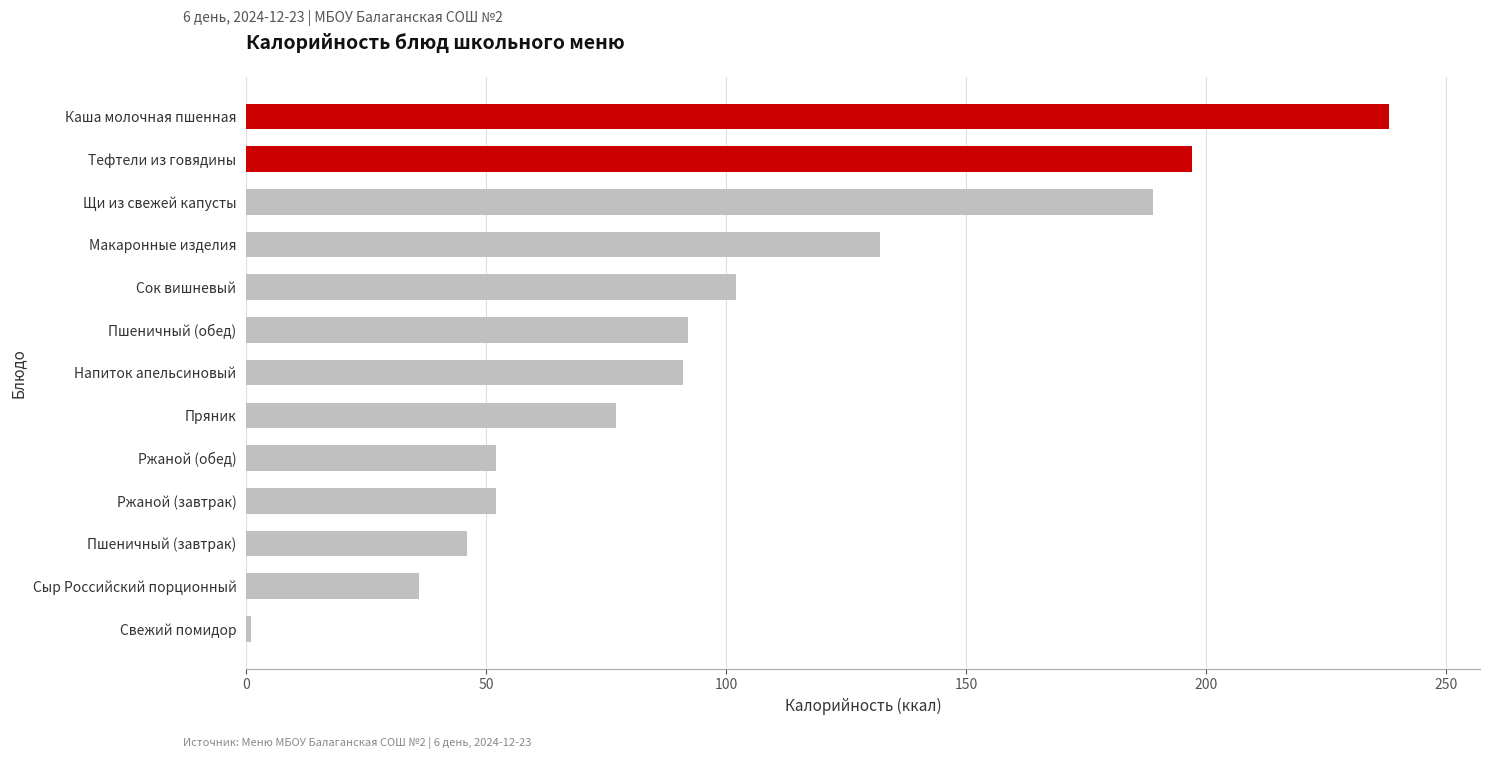

Which category has the lowest value across all series?

Свежий помидор